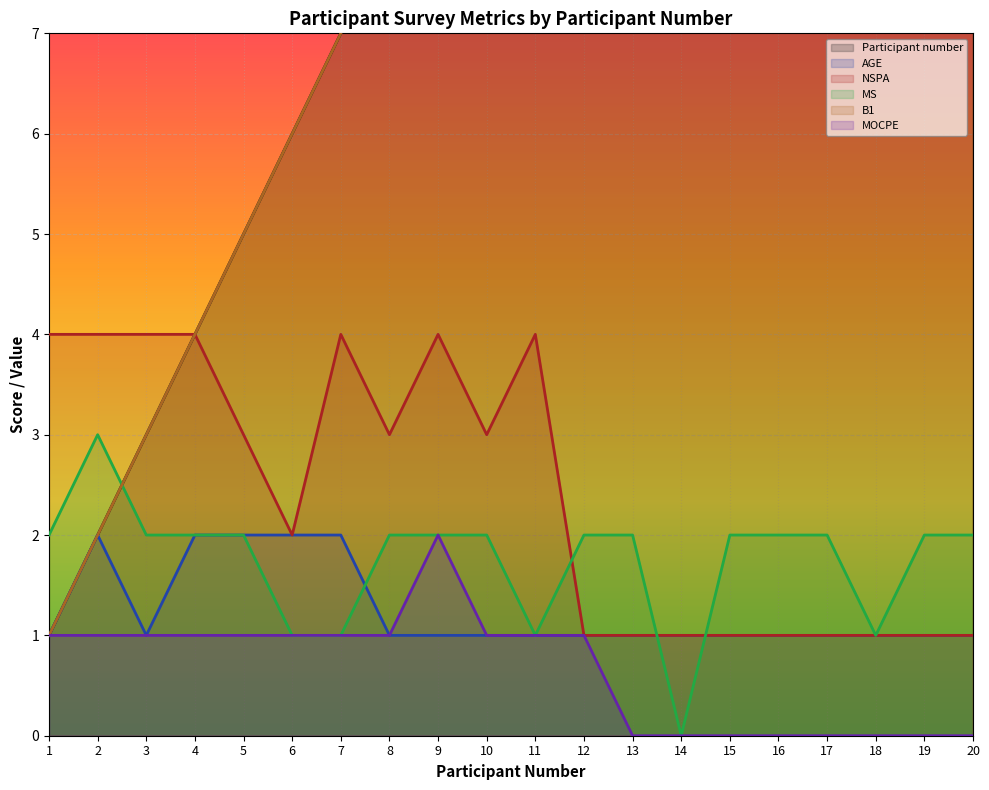

Between 19 and 10, which is larger?

19